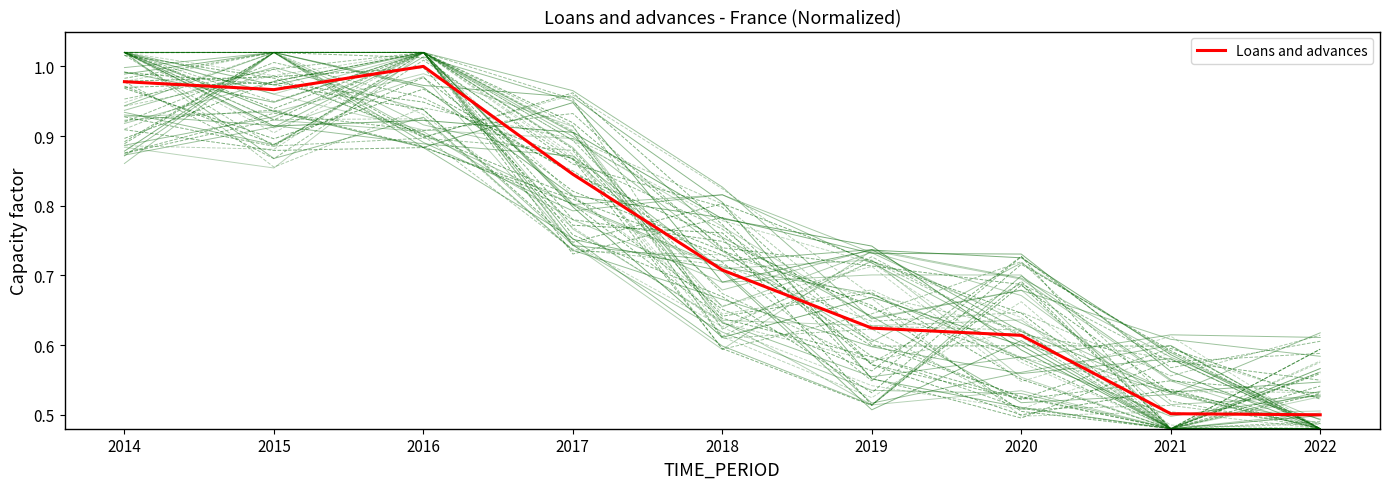

How many points are lower than both their immediate neighbors (excluding endpoints)?

1